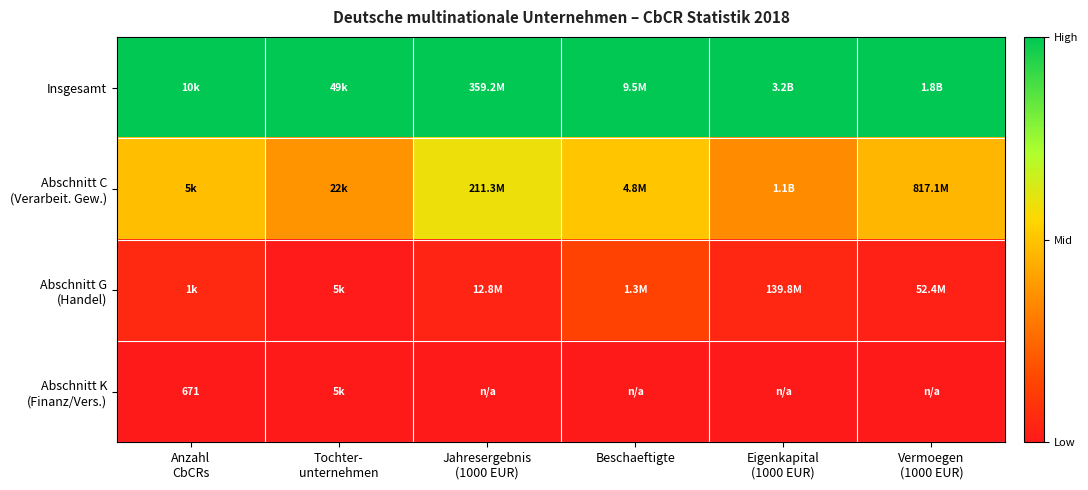

Rank the series by their maximum value, from lowest to highest.

Abschnitt K (Finanz/Vers.), Abschnitt G (Handel), Abschnitt C (Verarbeit. Gew.), Insgesamt